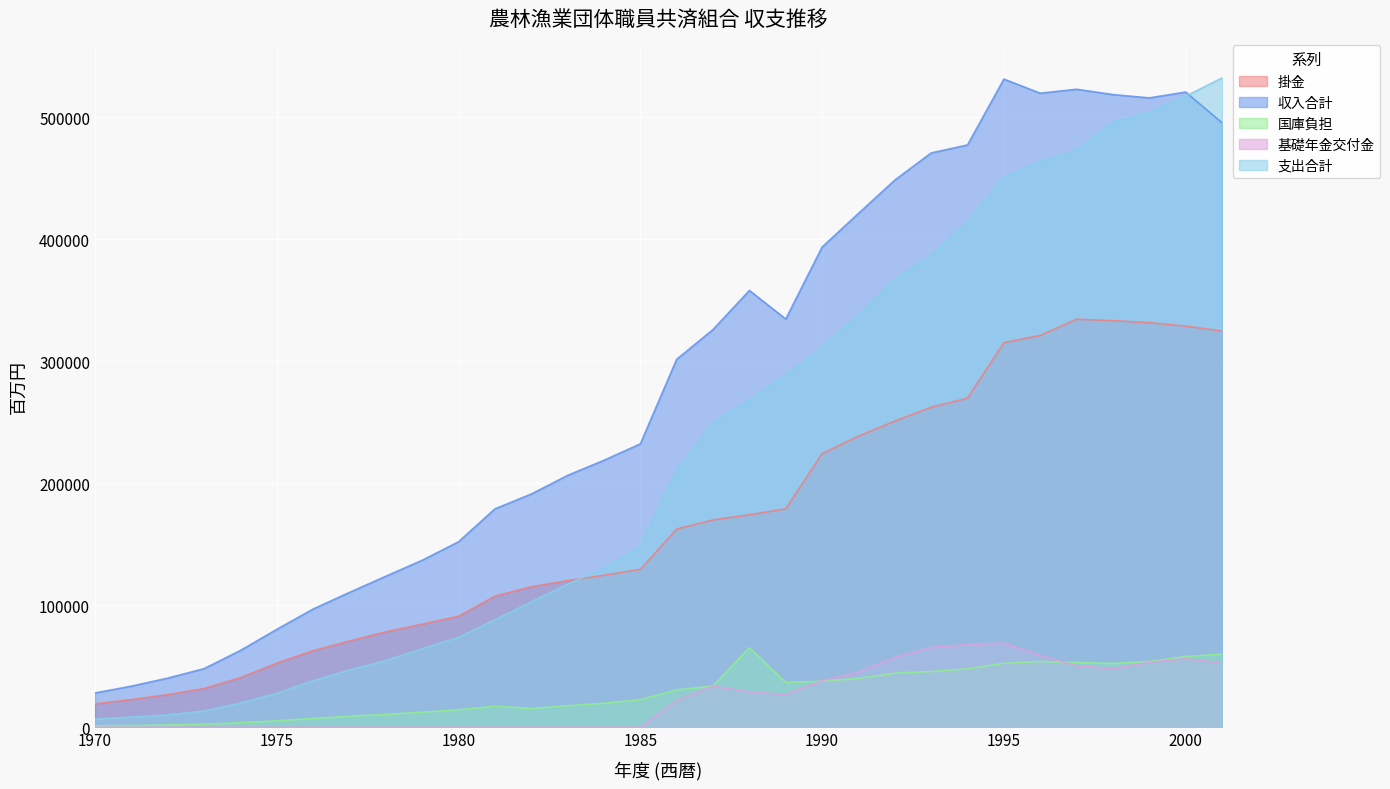

At which label does 掛金 first exceed 162511?

1987